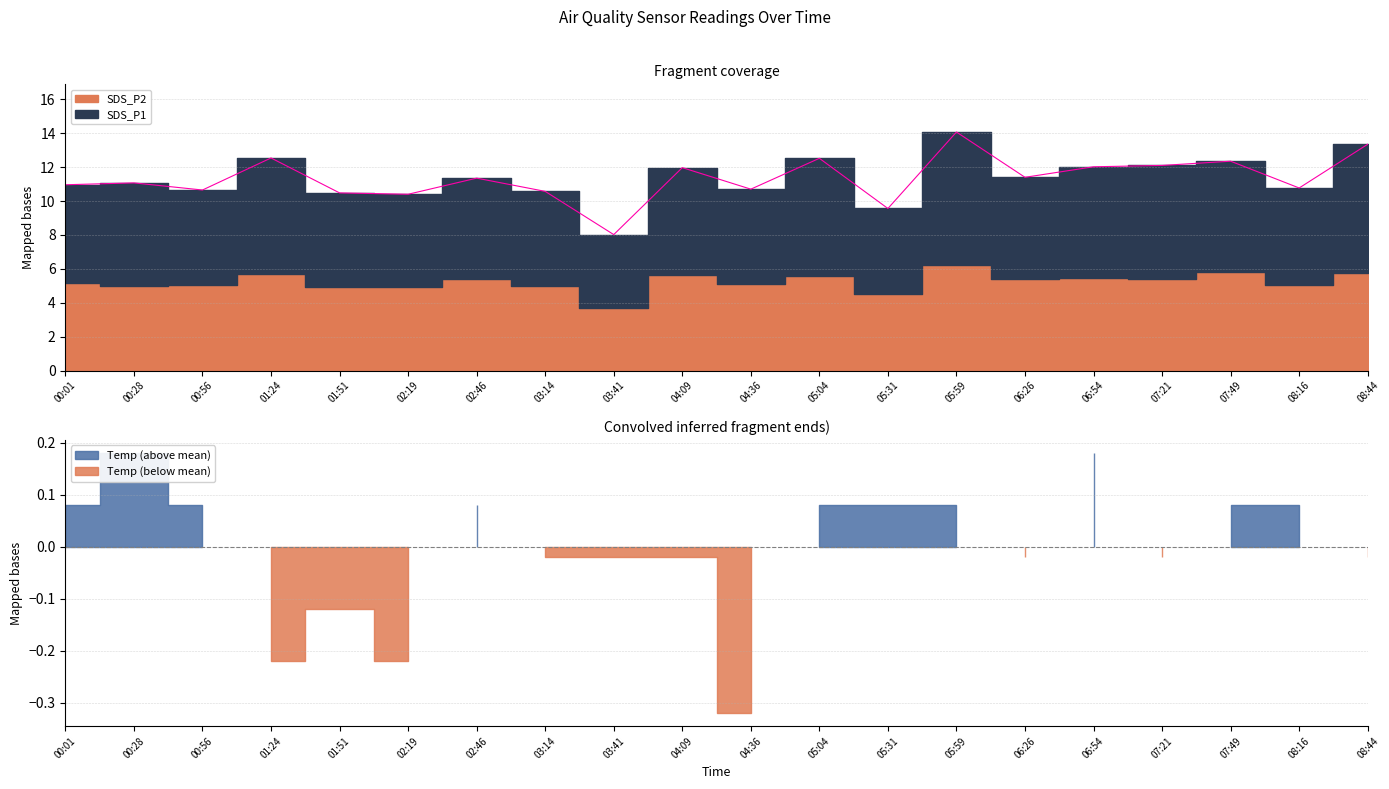

Which category has the lowest value across all series?

03:41